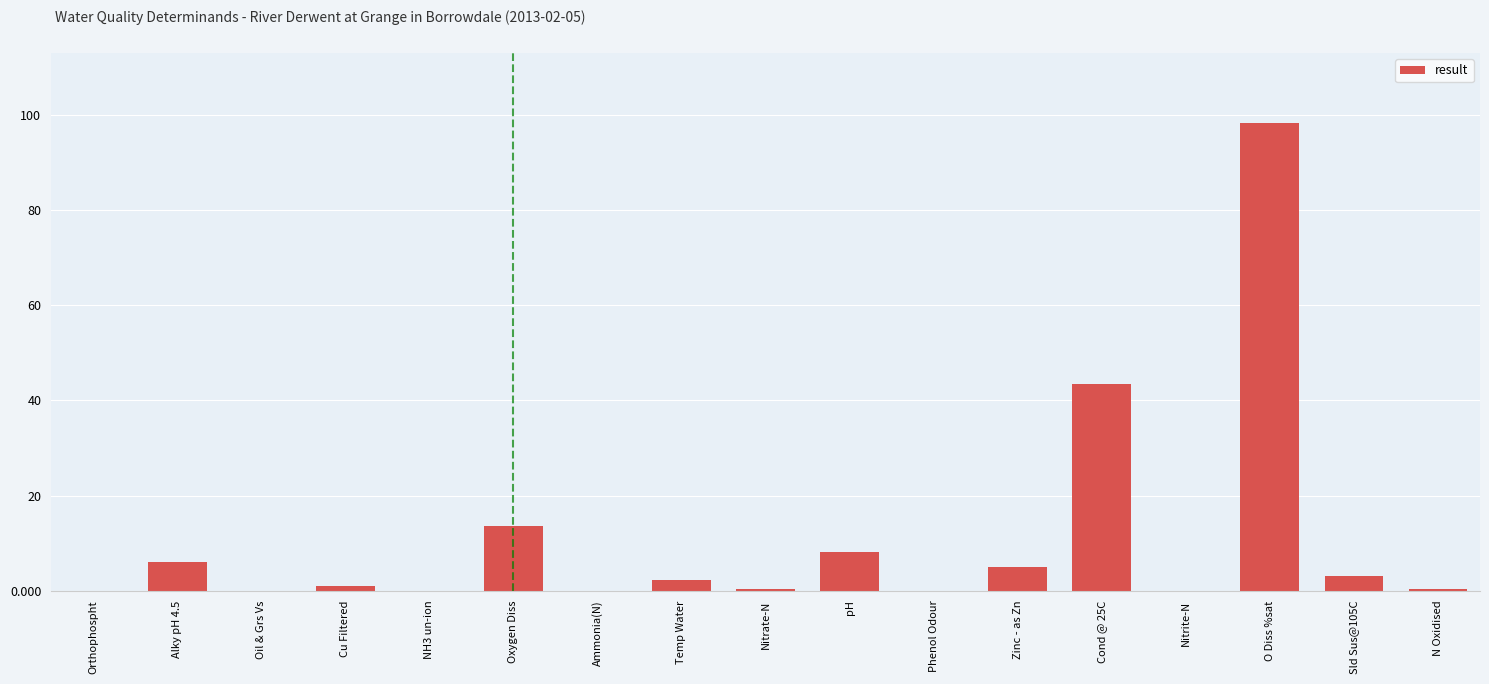

Does the chart contain stacked bars?

No